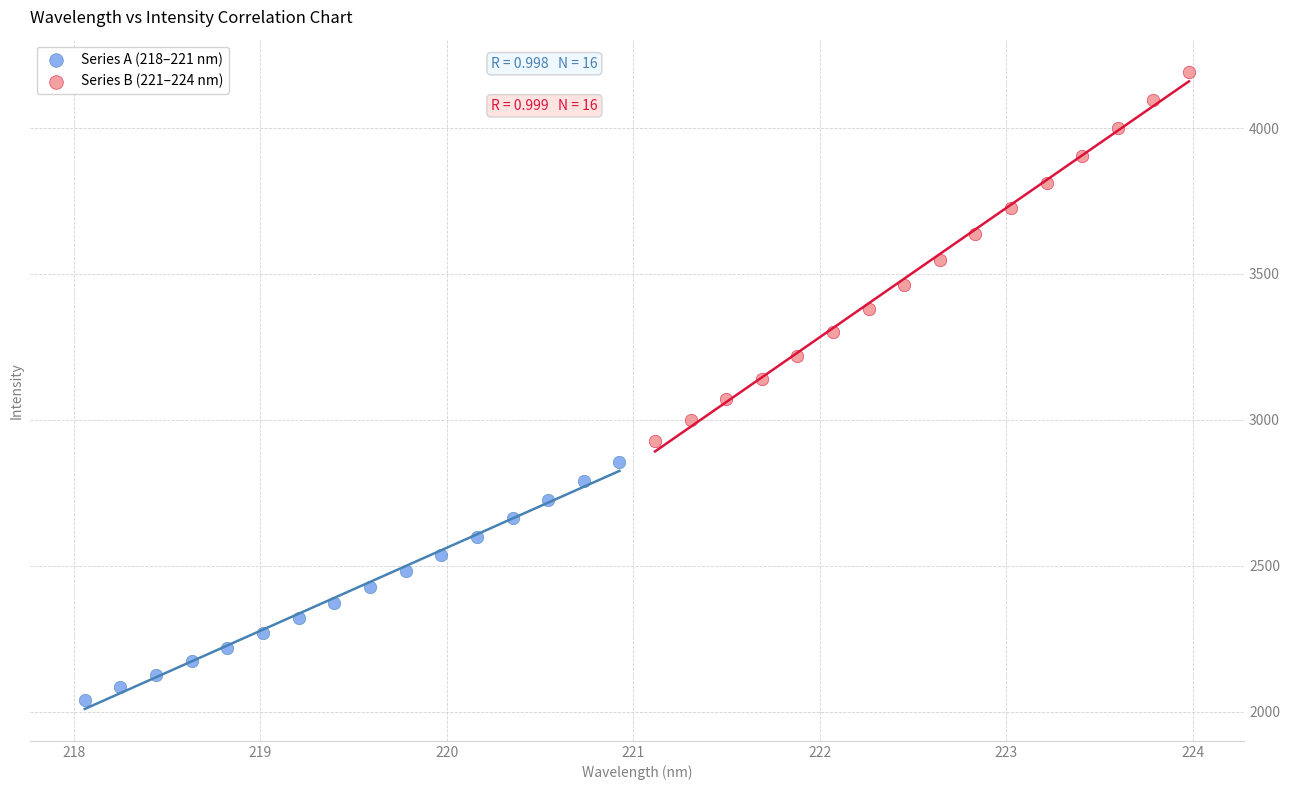

What are all the series names shown in the legend?

Series A (218–221 nm), Series B (221–224 nm)